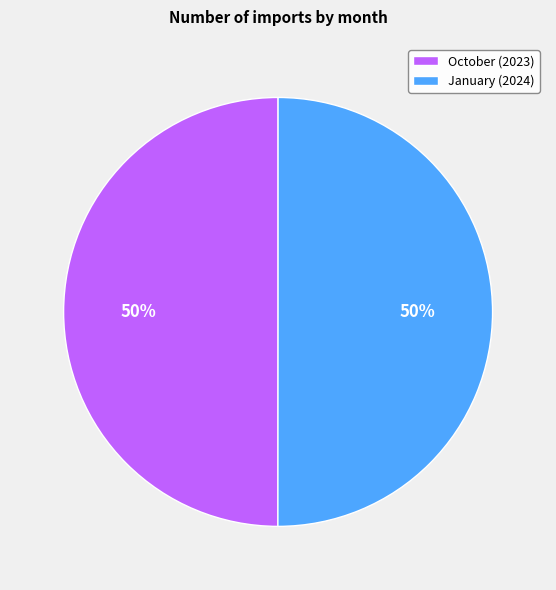

Do January and October together represent more than half of the pie?

Yes